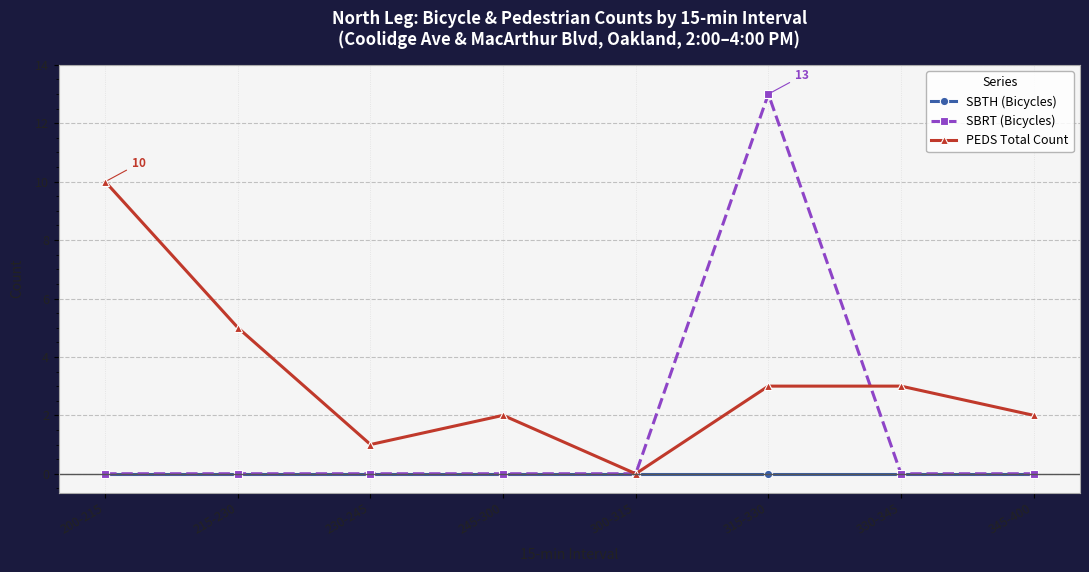

How many interior local valleys does the PEDS Total Count series have?

2